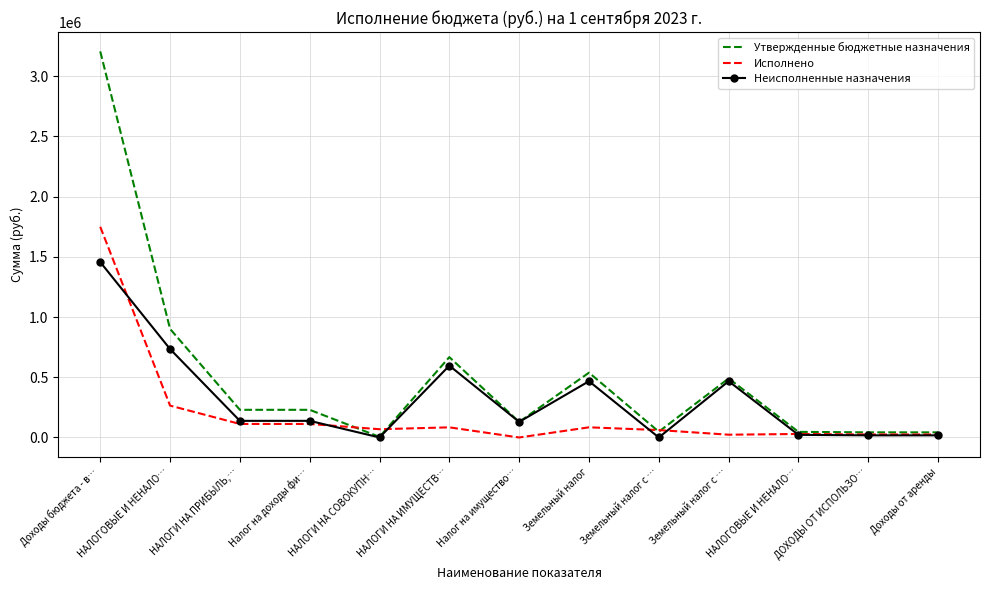

Read the Исполнено value at Налог на доходы фи….

112148.6